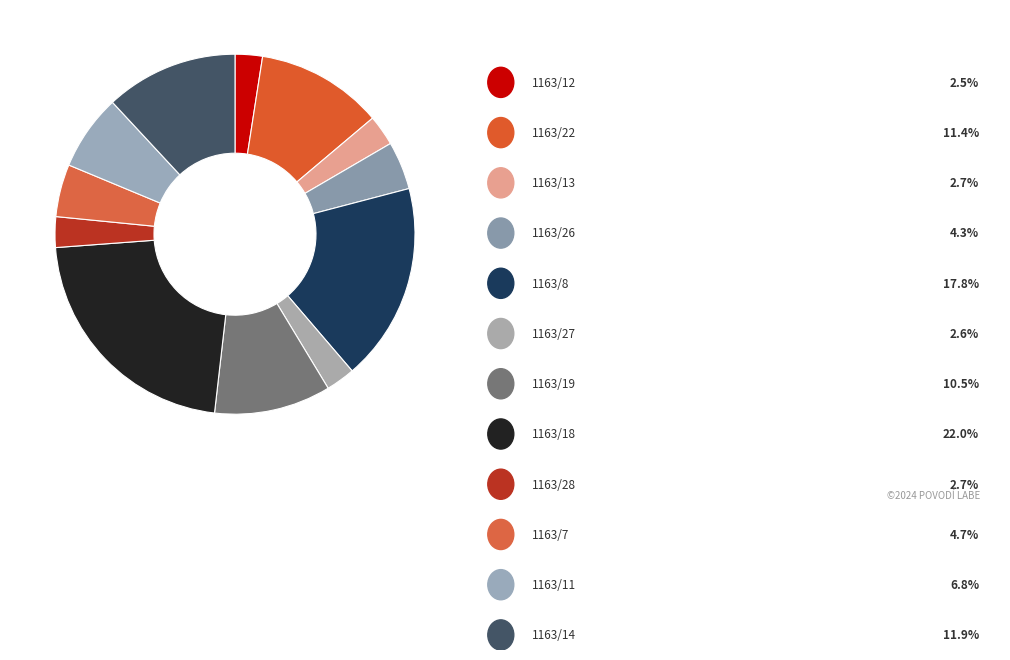

Which slice is the smallest?

1163/12